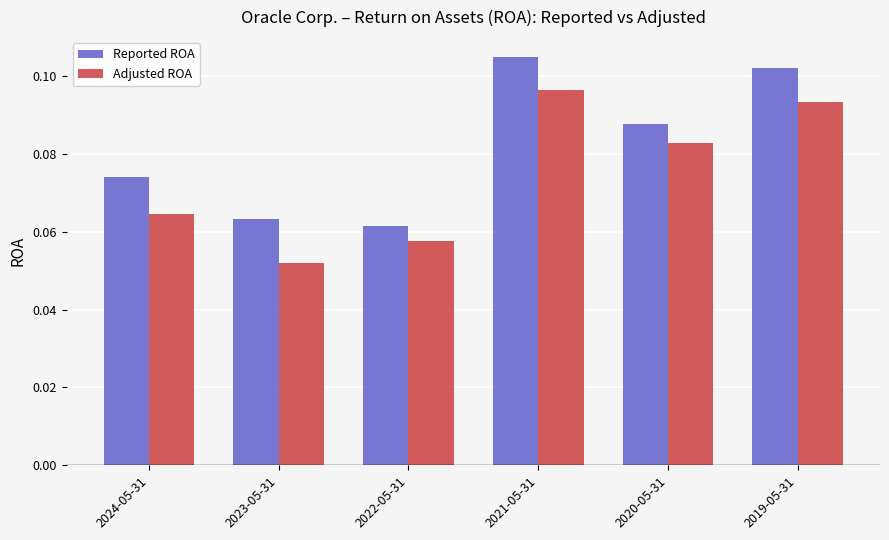

The Adjusted ROA series shows 0.2 at 2019-05-31. True or false?

False